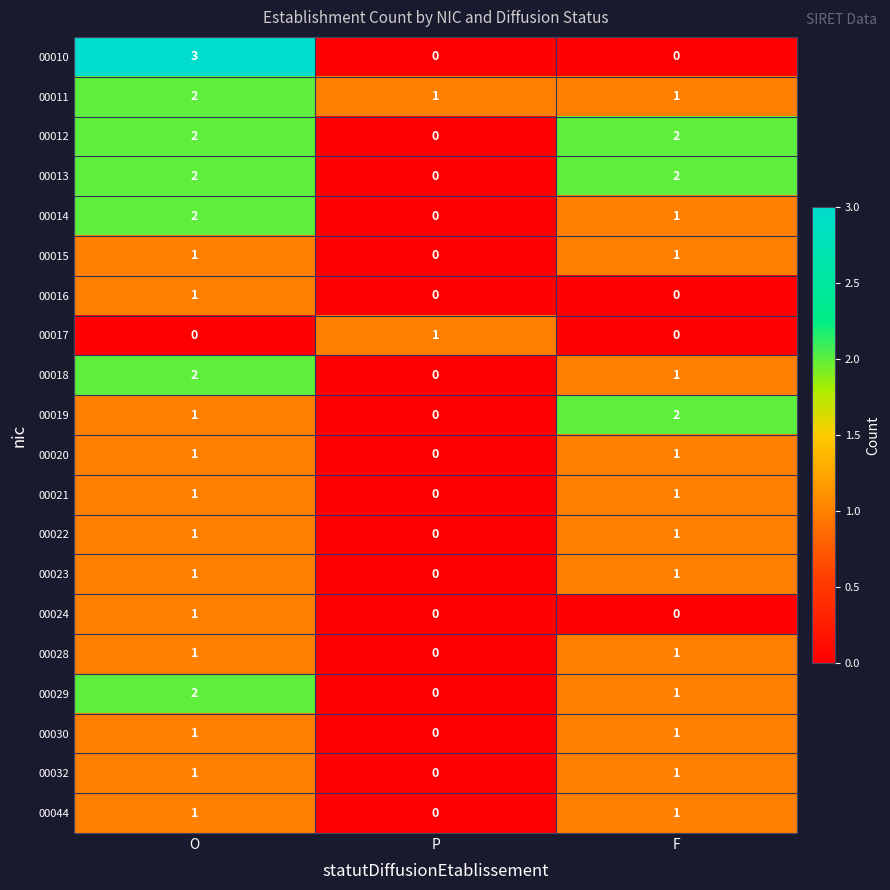

Is it true that 00018 equals 2 at O?

True